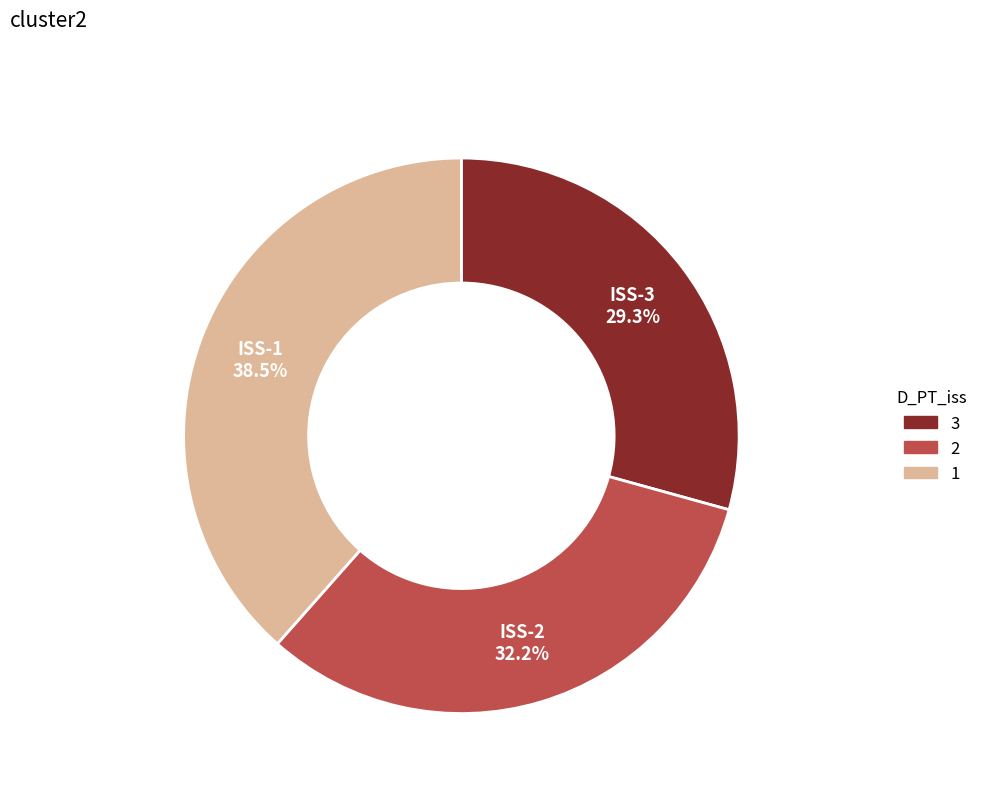

Is there any slice that represents more than half of the pie?

No